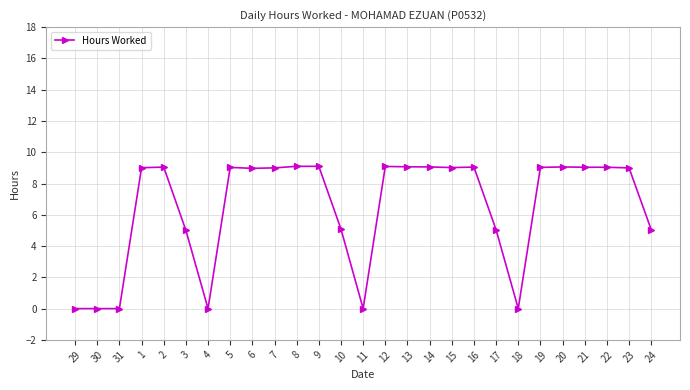

What is the sum of all values?

173.9